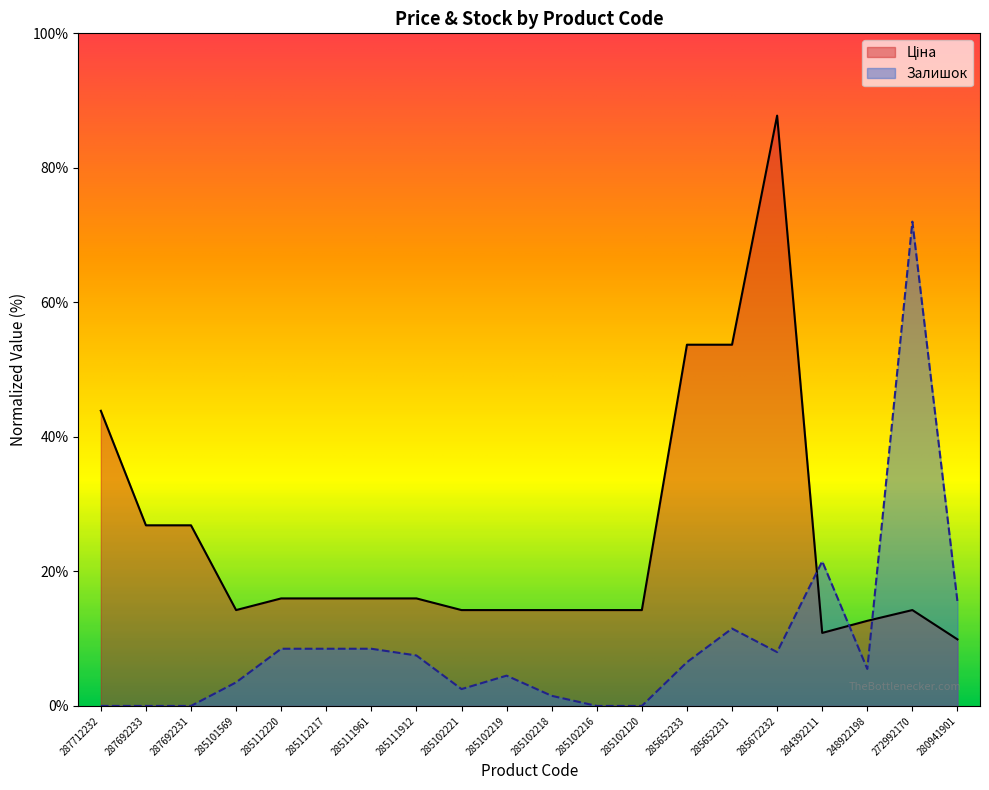

Reading right to left, extract all data points from this chart.

Ціна: 9.9	14.2	12.7	10.9	87.8	53.7	53.7	14.2	14.2	14.2	14.2	14.2	16.0	16.0	16.0	16.0	14.2	26.9	26.9	43.9
Залишок: 15.5	72.0	5.5	21.5	8.0	11.5	6.5	0.0	0.0	1.5	4.5	2.5	7.5	8.5	8.5	8.5	3.5	0.0	0.0	0.0